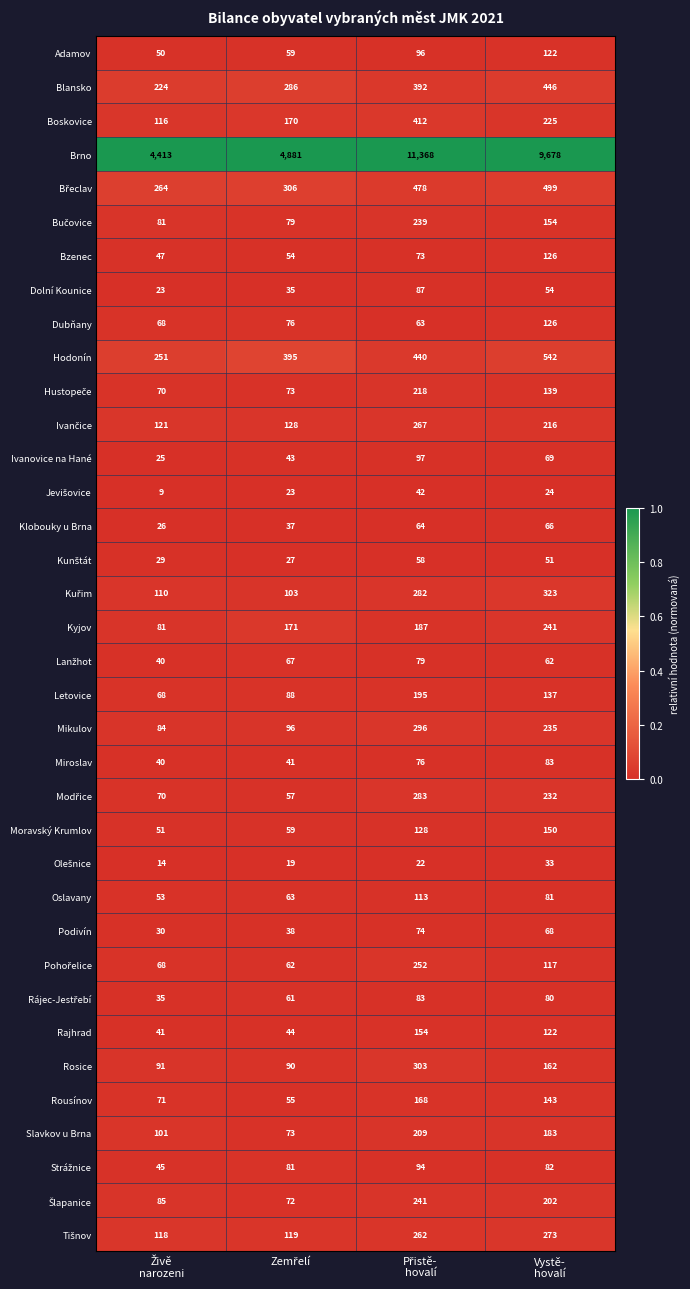

Which series has the largest range (max minus min)?

Brno